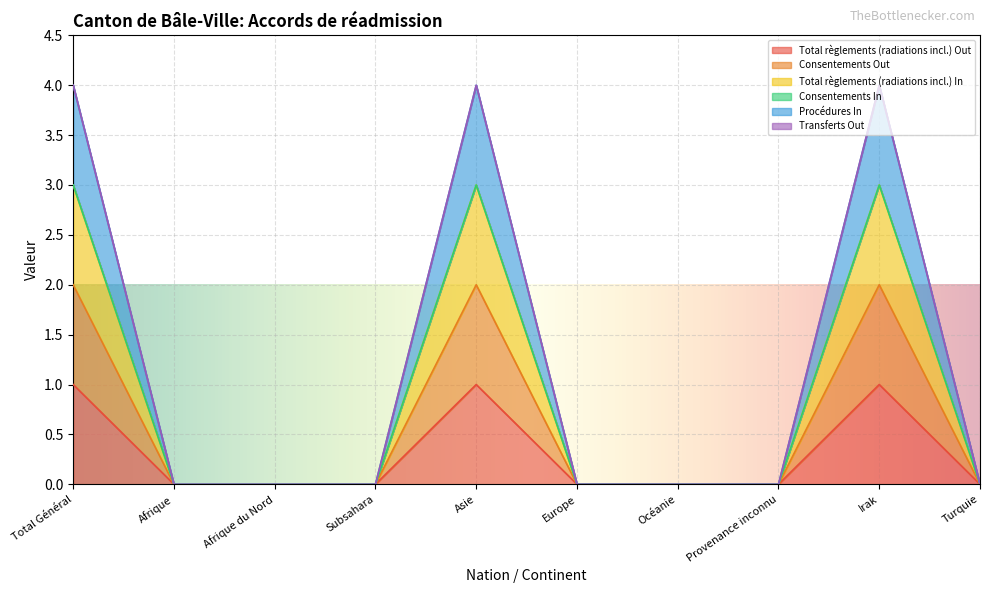

How many positive values does the Consentements Out series have?

3